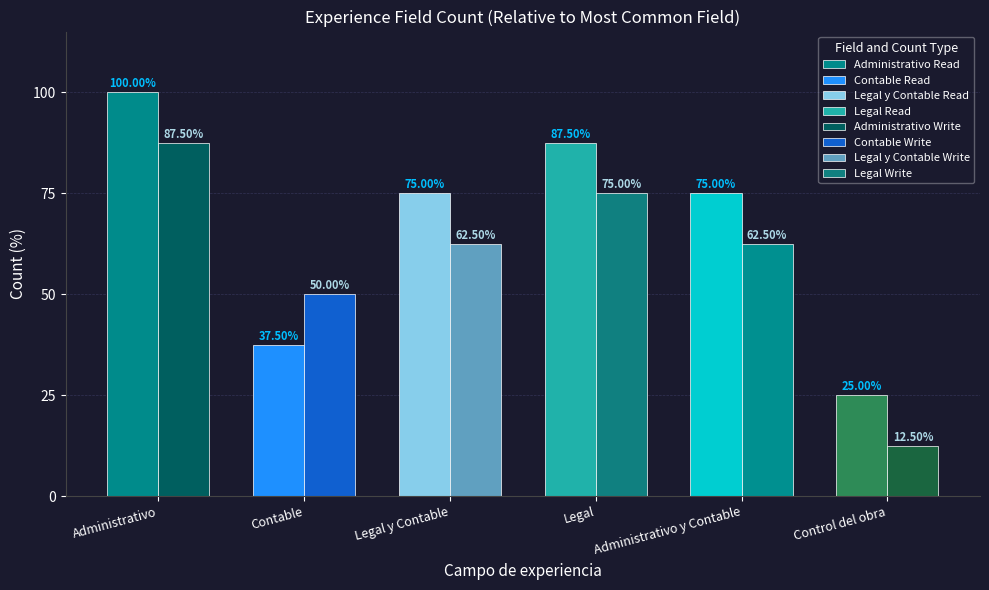

What is the label of the 3rd bar from the left?

Legal y Contable